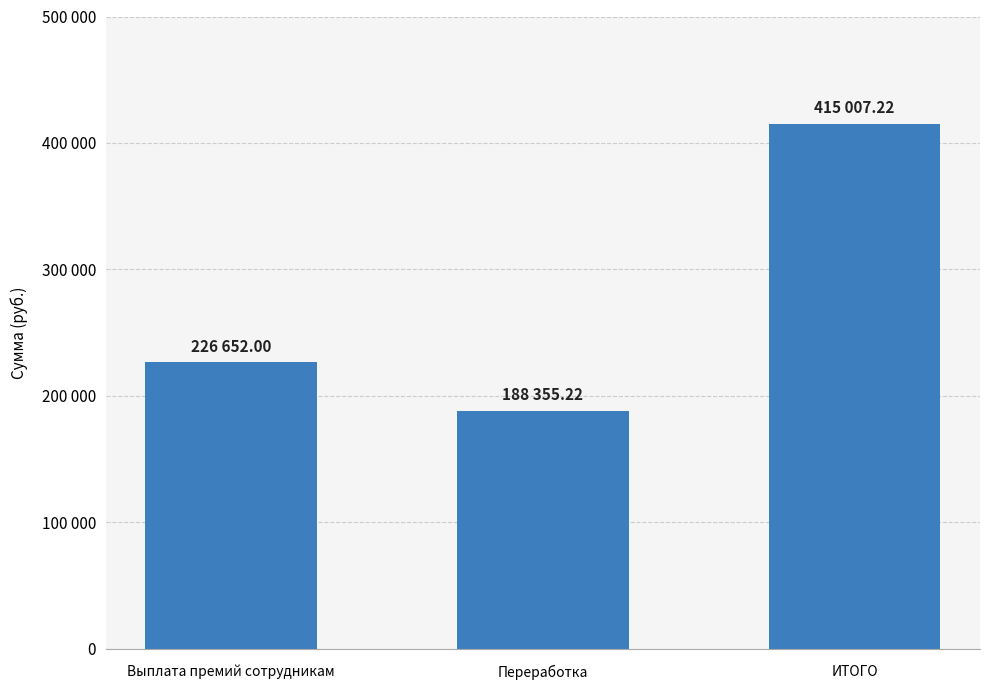

Which label corresponds to the largest value in the chart?

ИТОГО